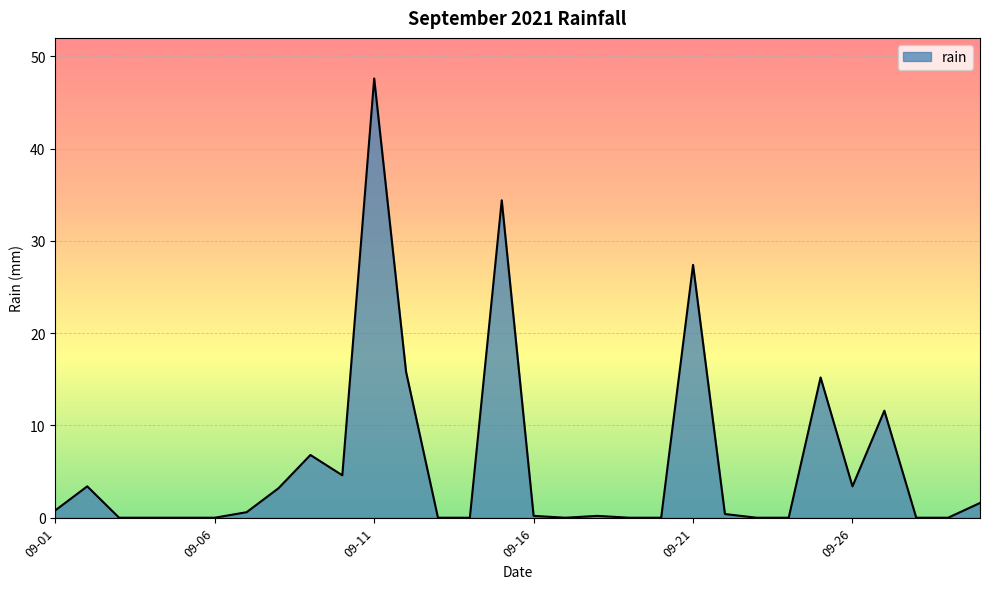

What is the difference between the maximum and minimum values?

47.6